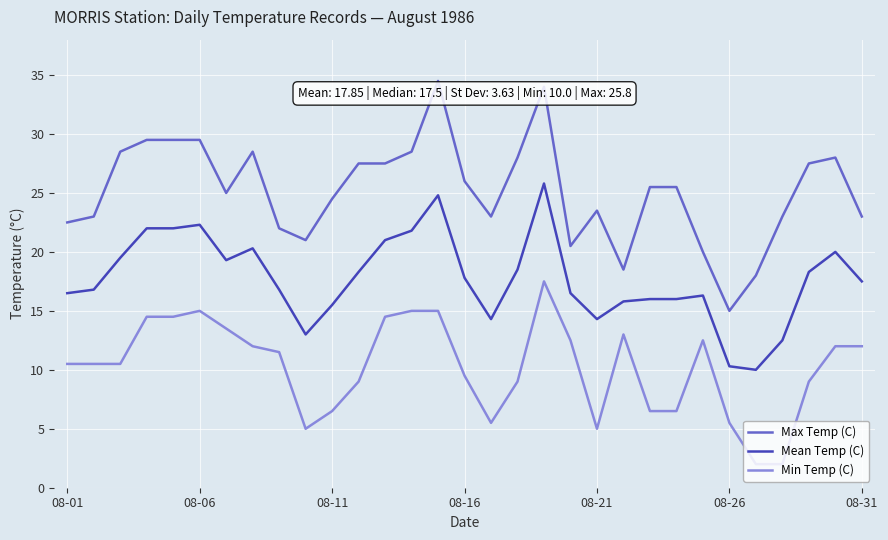

Rank the series by their maximum value, from lowest to highest.

Min Temp (C), Mean Temp (C), Max Temp (C)